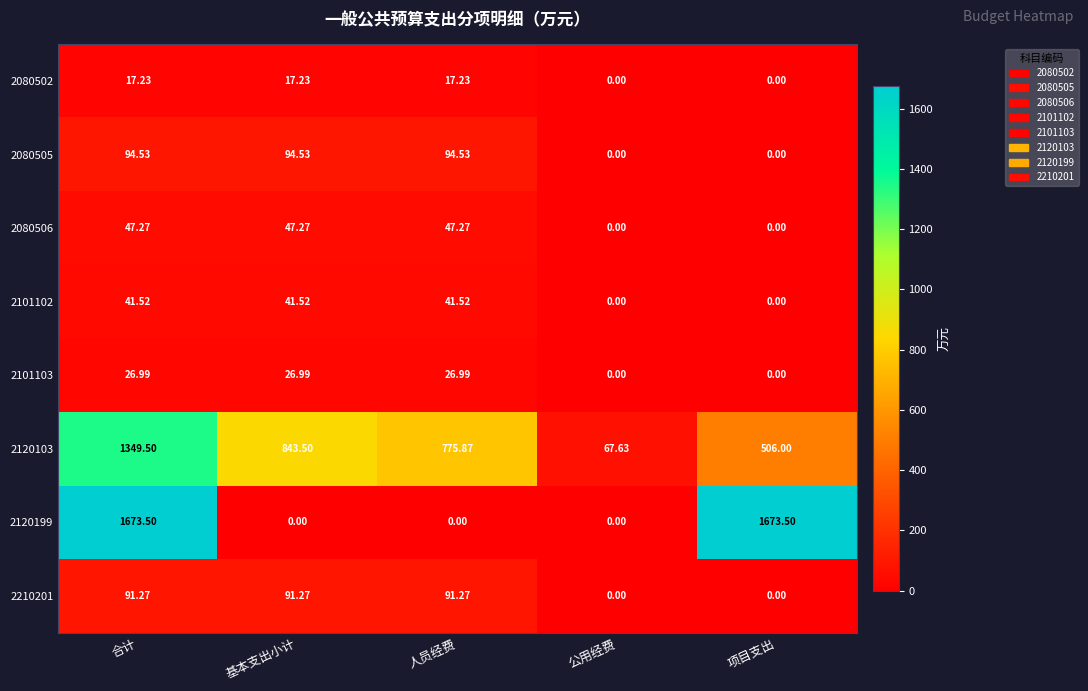

What is the maximum value shown in the chart?

1673.5